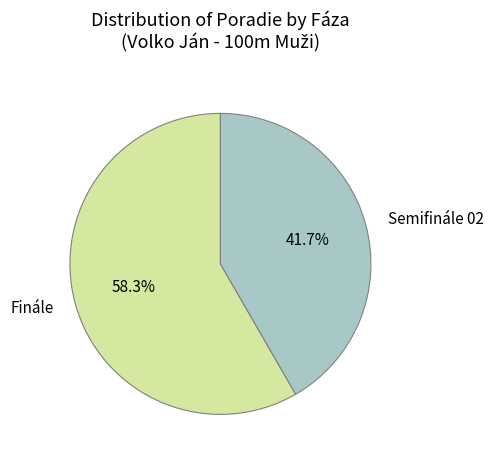

What percentage is the Semifinále 02 slice, to the nearest percent?

42%